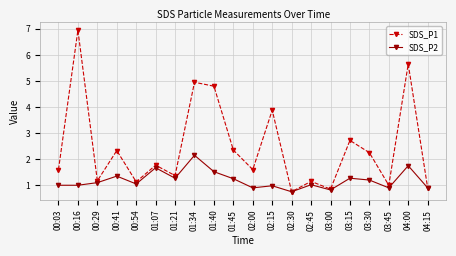

True or false: SDS_P1 has more than 0 interior local peaks.

True